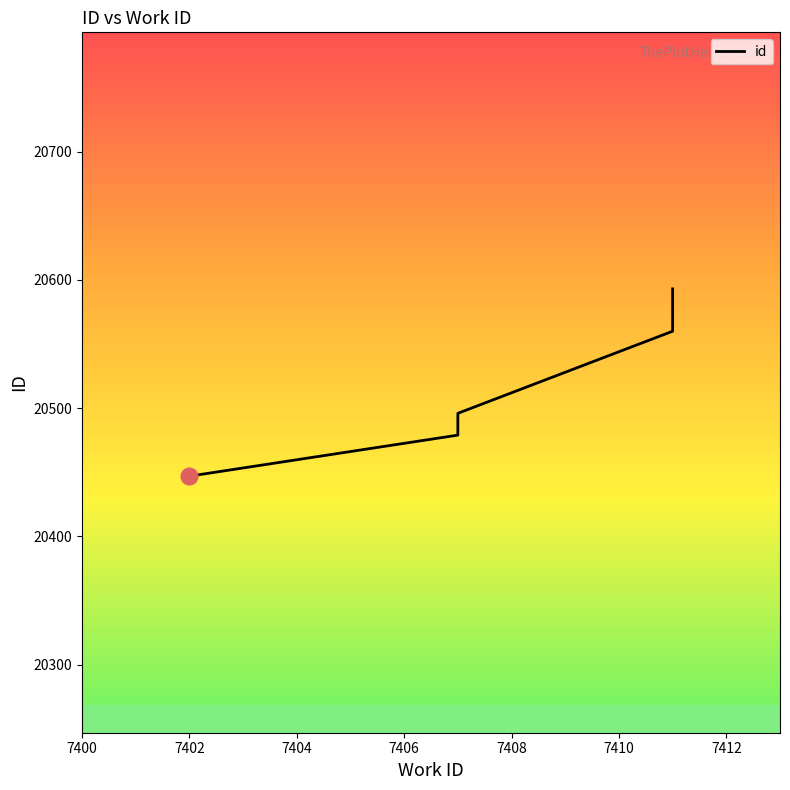

True or false: there are more than 0 points higher than both neighbors.

False